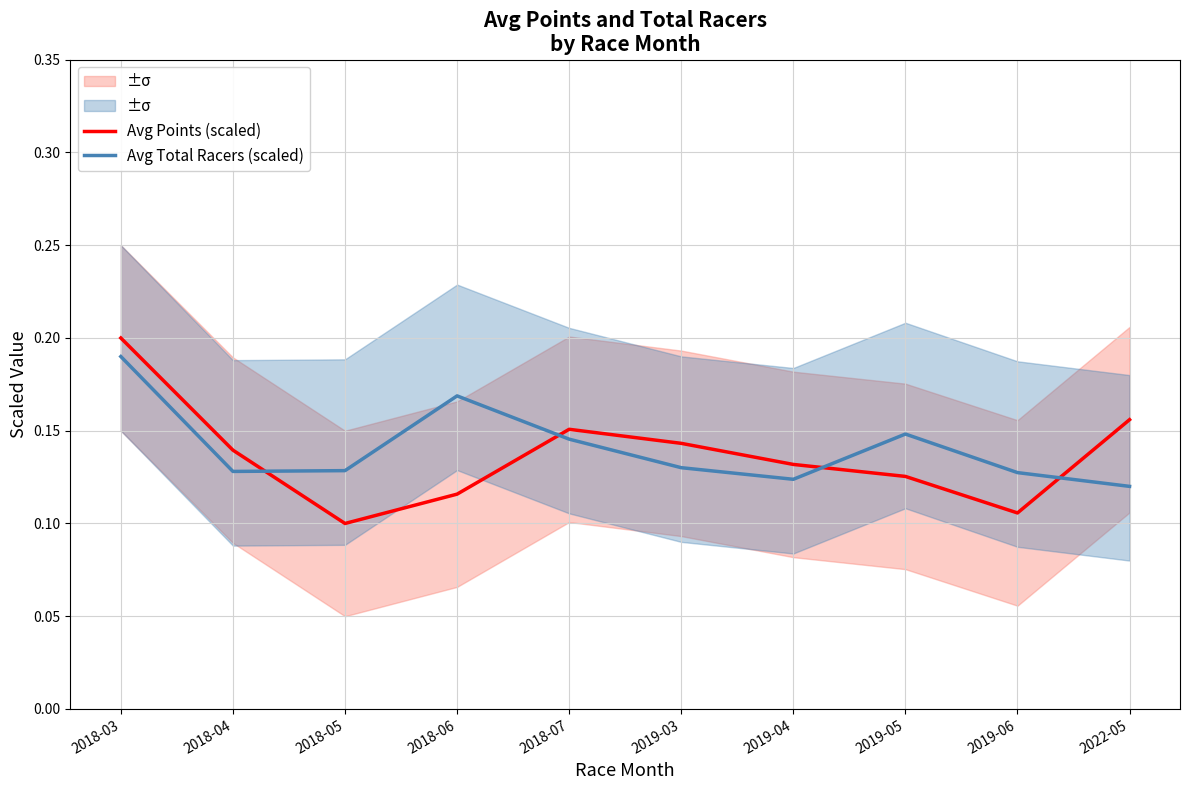

How many times do Avg Points (scaled) and Avg Total Racers (scaled) cross each other?

4